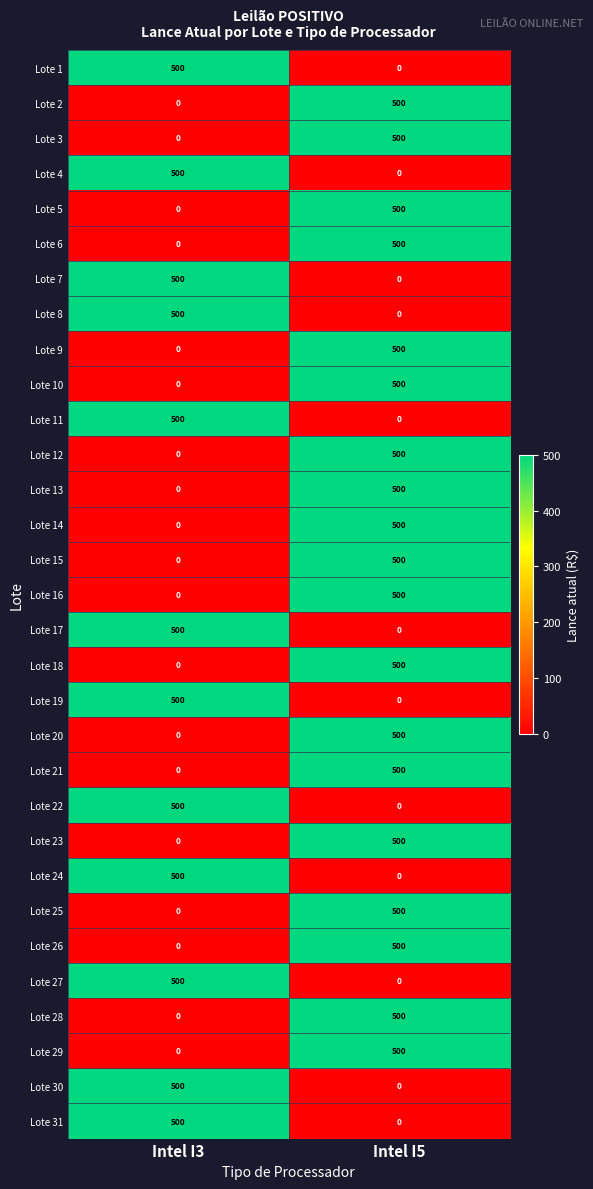

At how many categories does at least one series exceed 235?

2